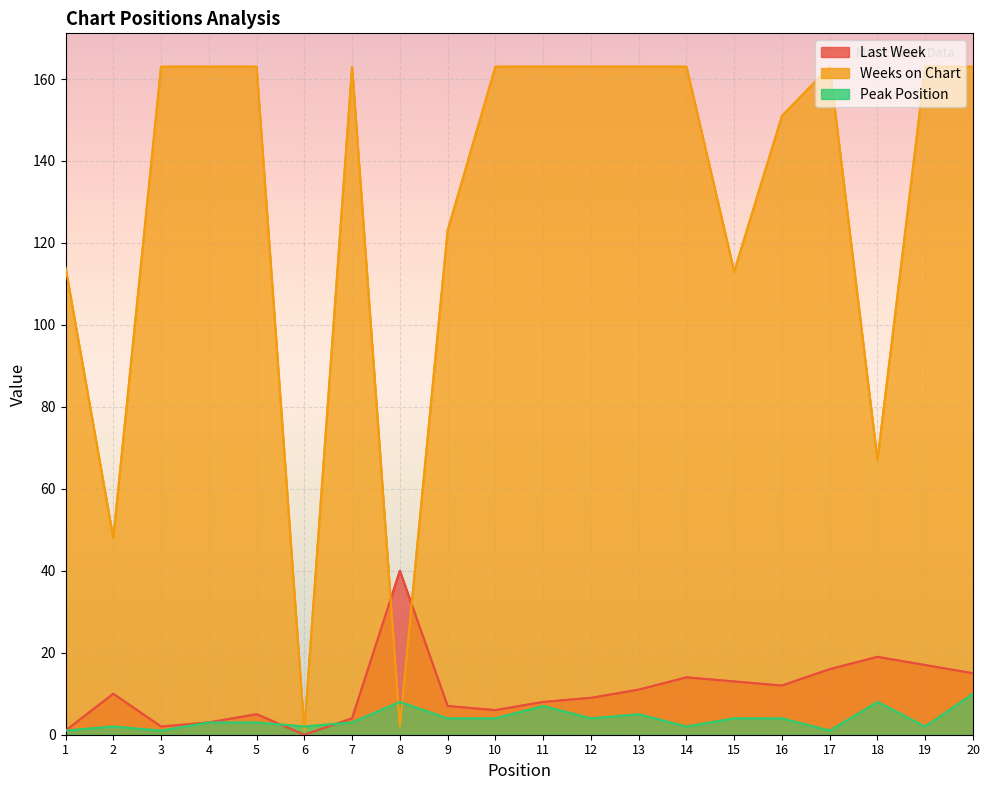

Which label corresponds to the largest value in the chart?

3